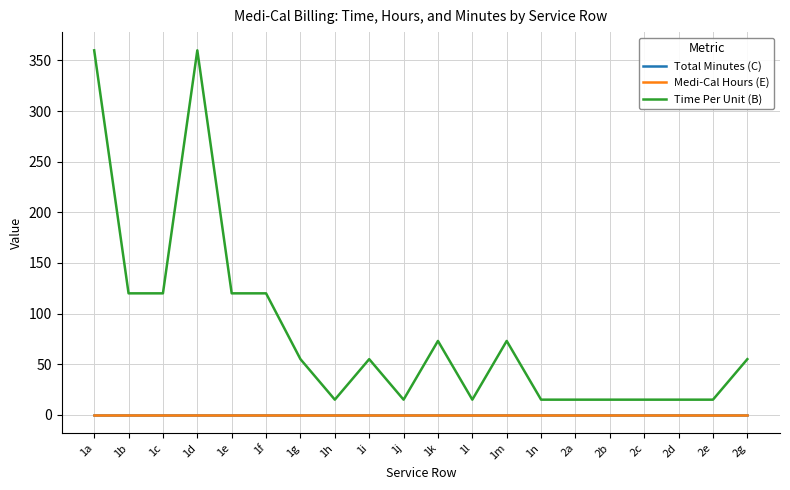

What is the highest value of the Time Per Unit (B) series?

360